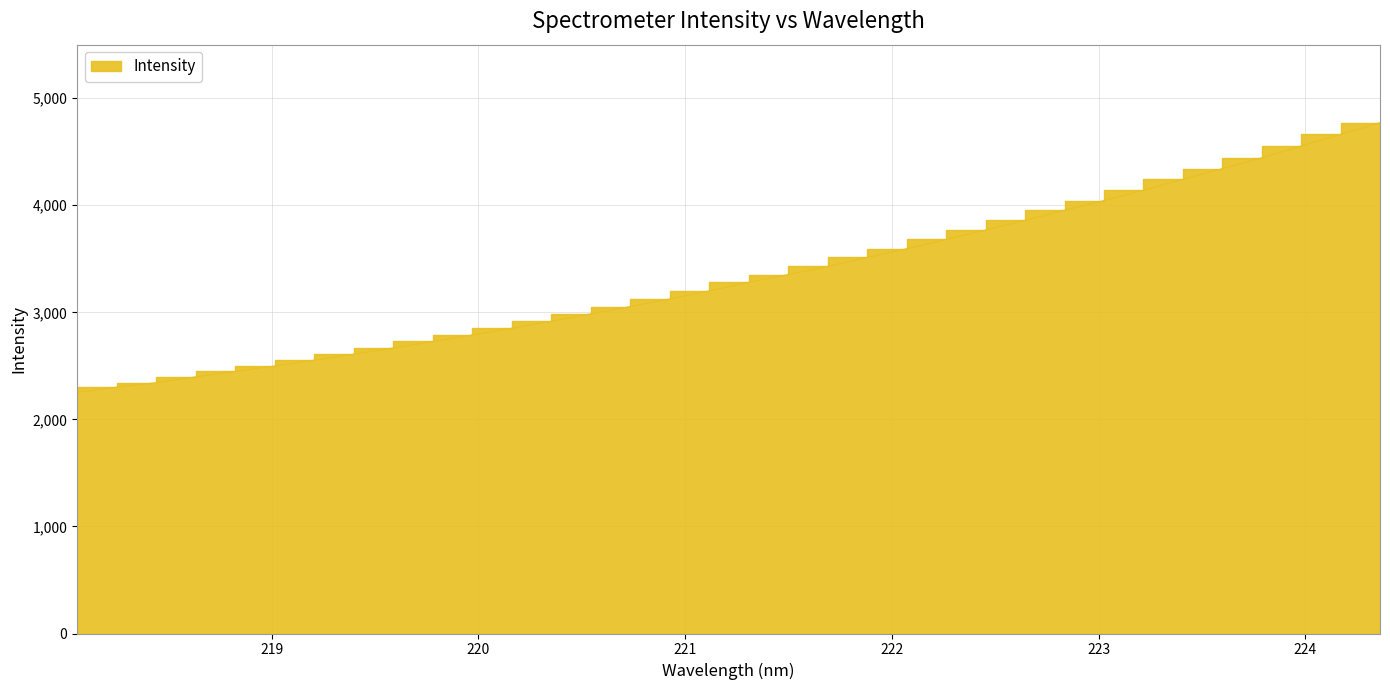

Does the chart have visible grid lines?

Yes